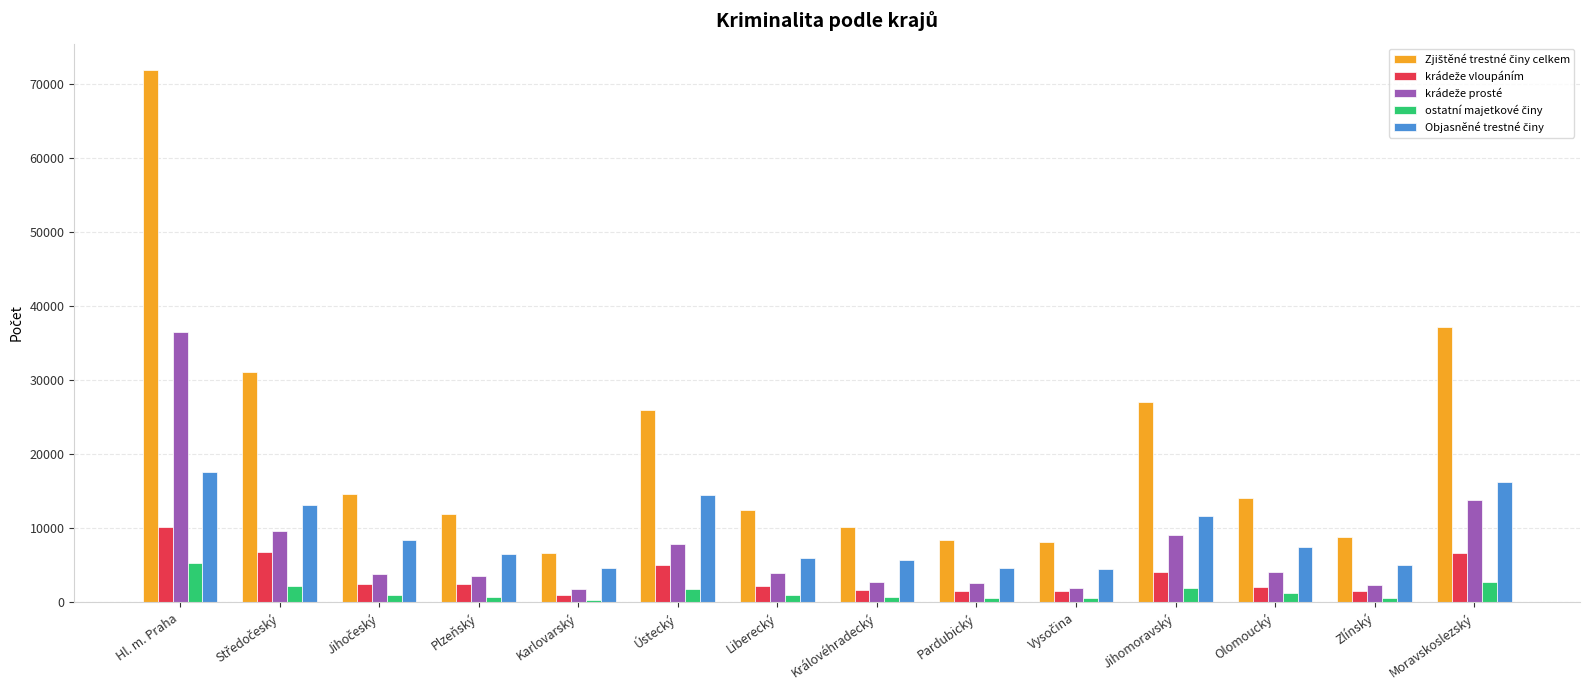

What is the spread (max minus min) of values at Jihomoravský?

25111